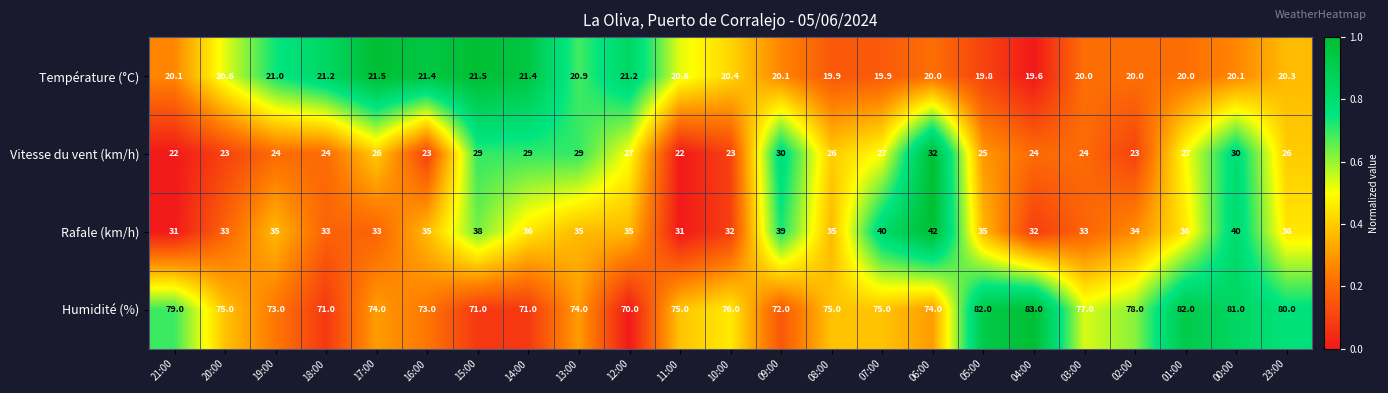

At which category is the sum across all series the highest?

00:00